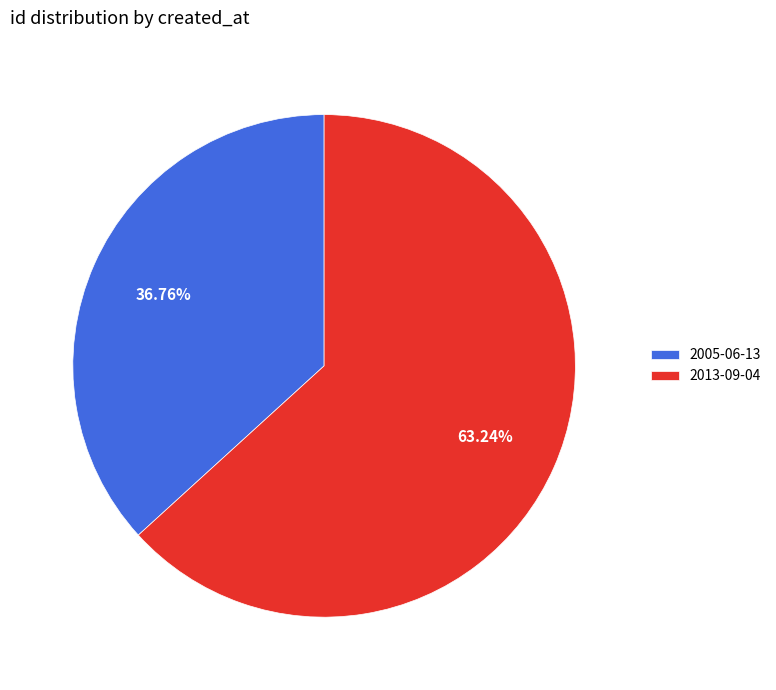

Which category accounts for the majority?

2013-09-04